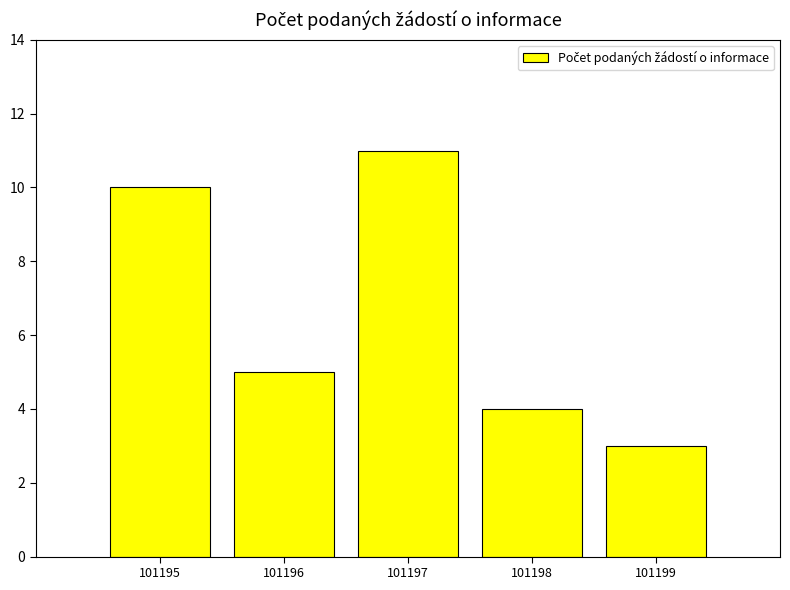

At which category does the chart reach its peak across all series?

101197